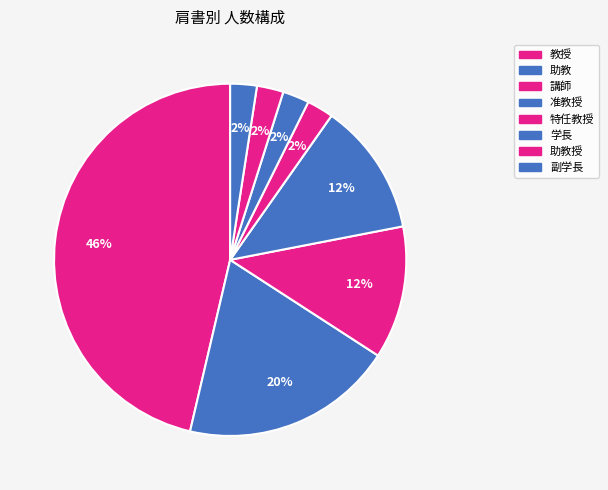

Is there a majority slice in this chart?

No